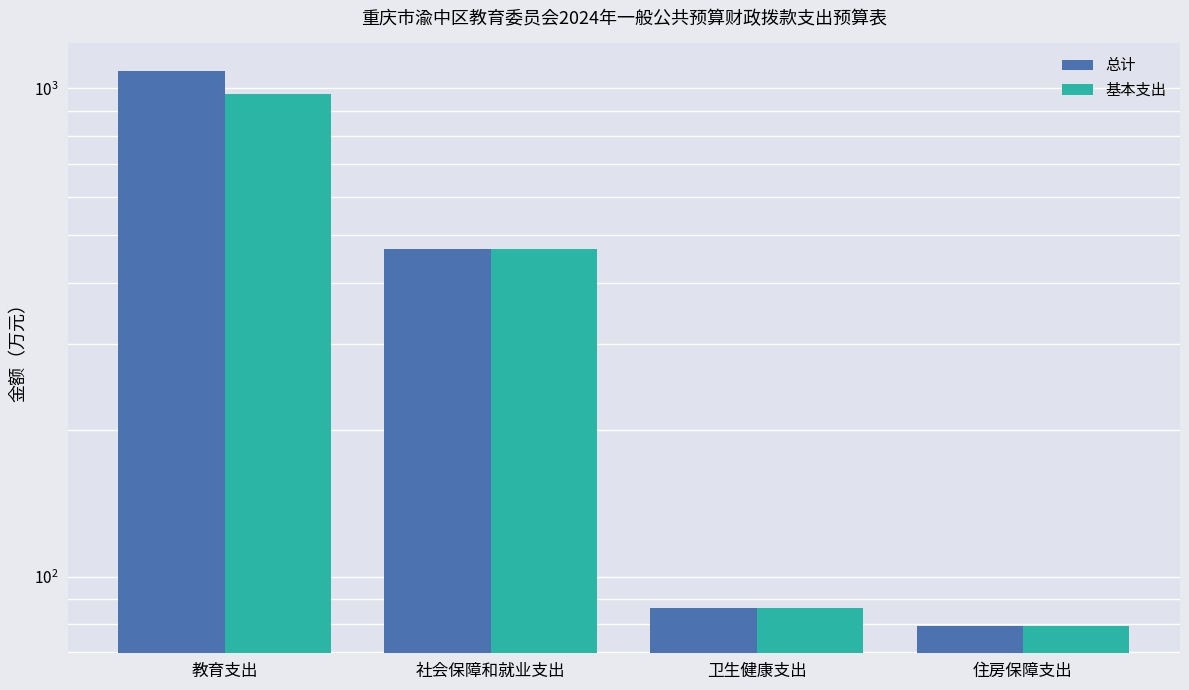

Reading left to right, list all the values displayed in this chart.

总计: 1083.4	468.4	86.4	79.5
基本支出: 970.6	468.4	86.4	79.5